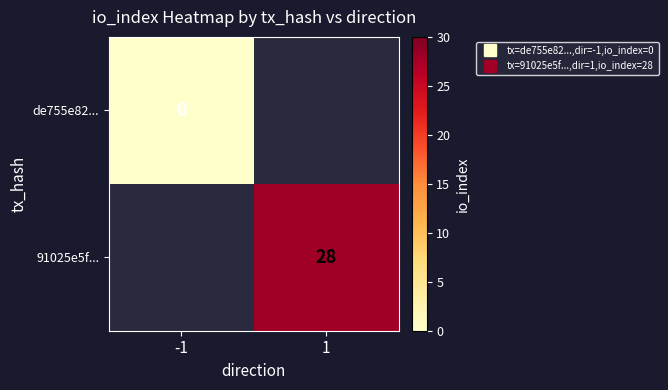

Which series has the largest range (max minus min)?

de755e82...